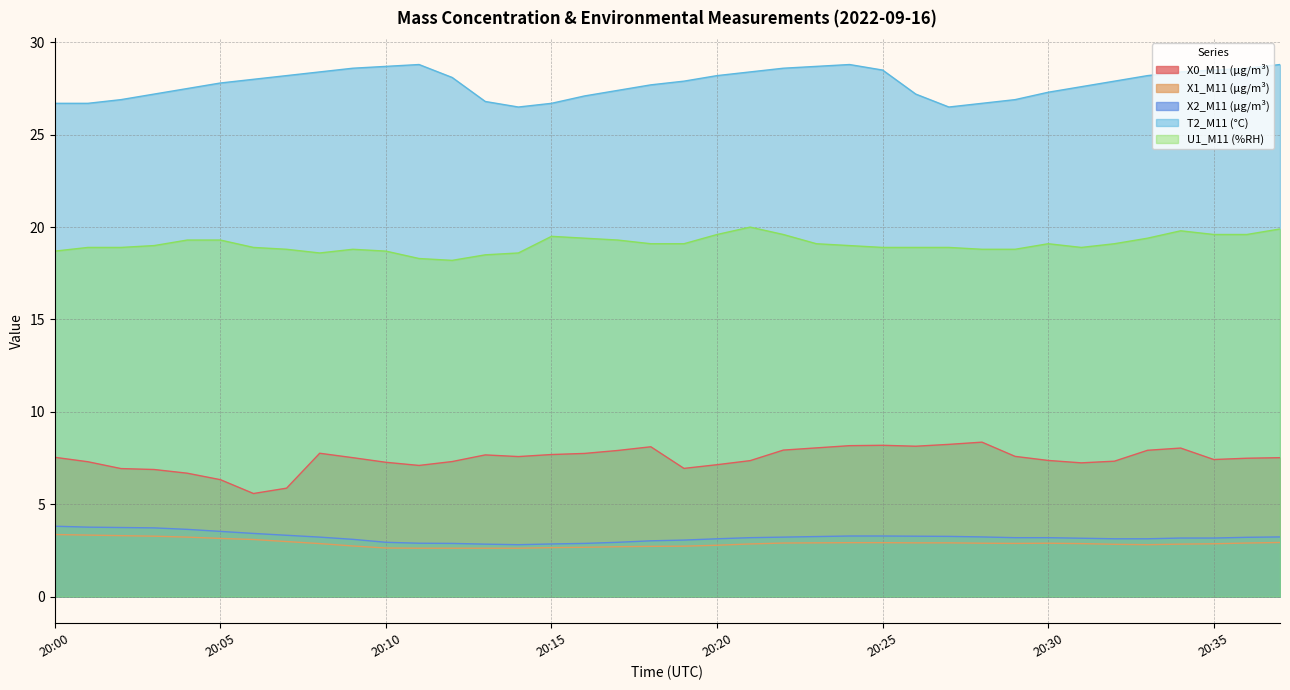

What is the difference between the second highest and second lowest values in the U1_M11 (%RH) series?

1.6